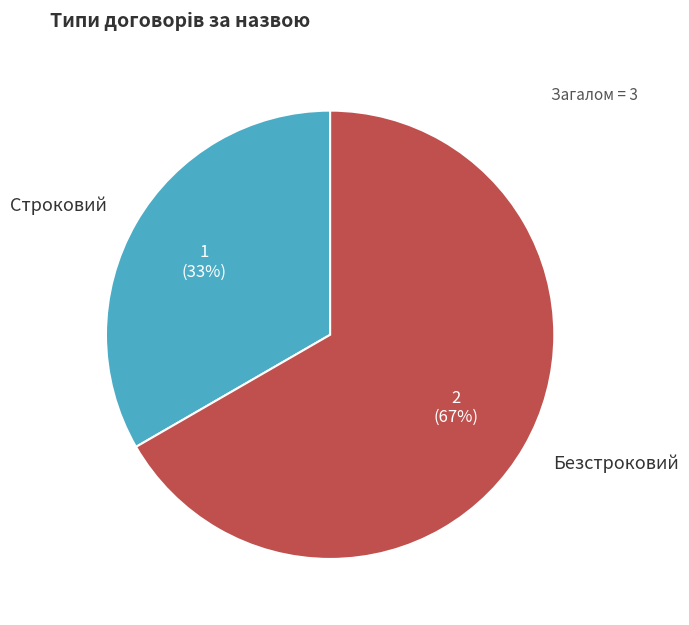

Combined, do Безстроковий and Строковий account for over 50%?

Yes